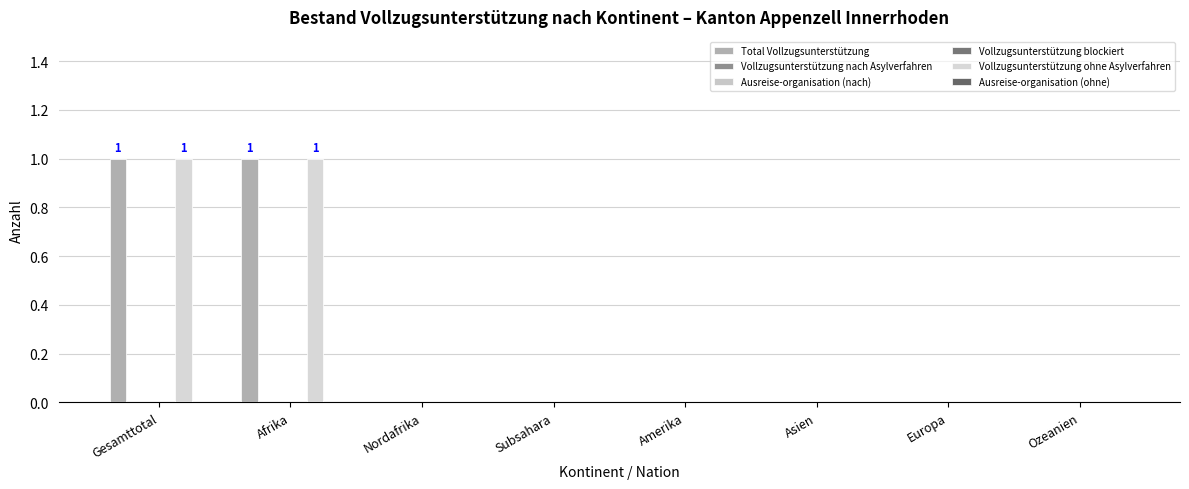

At how many categories does at least one series exceed 0?

2